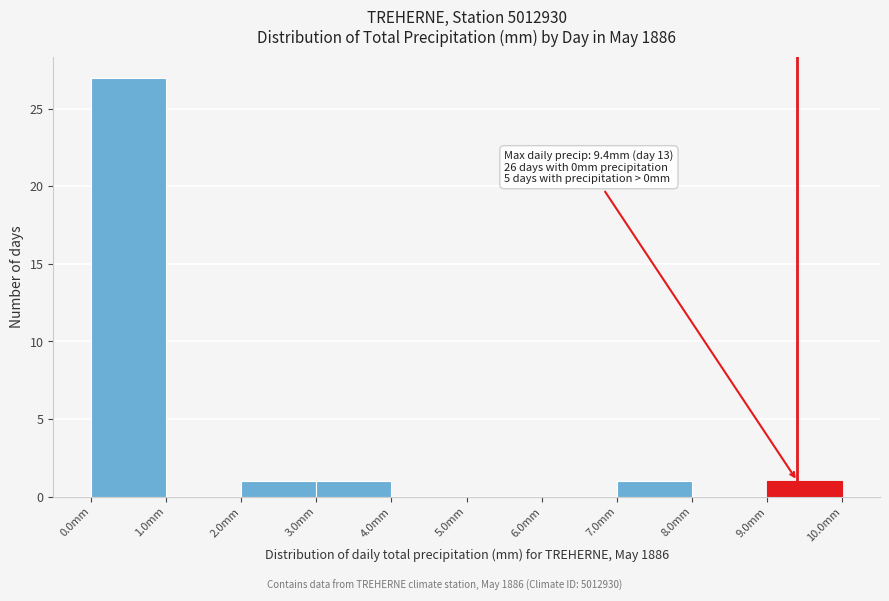

Over which range of the x-axis is the bar tallest?

0 to 1